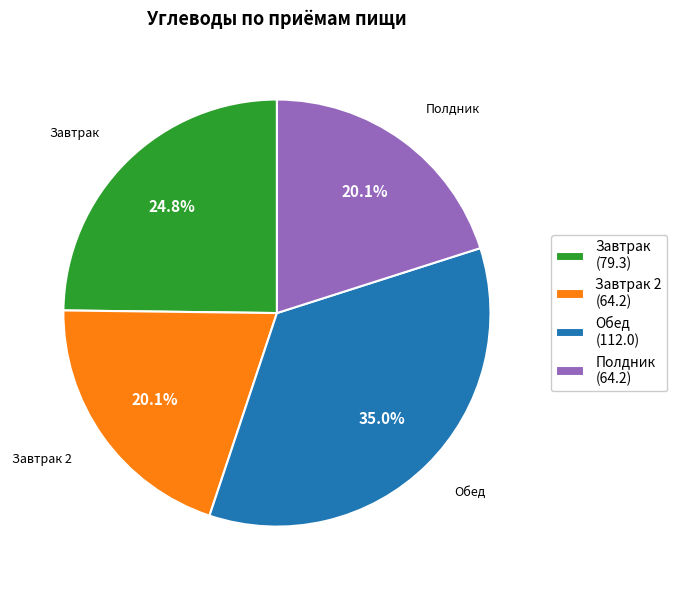

Is Завтрак (79.3) the majority of the pie?

No